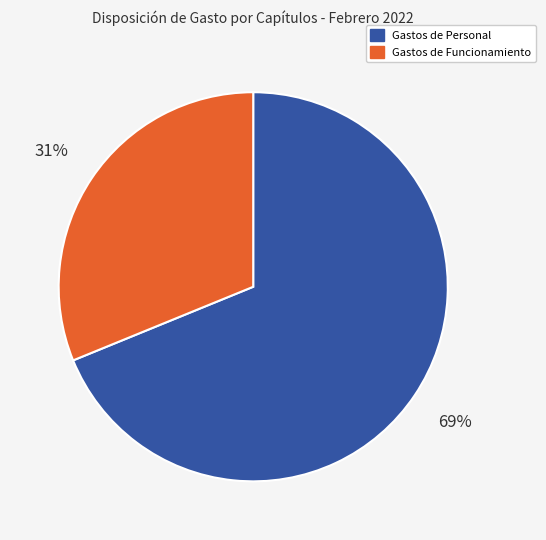

Is there any slice that represents more than half of the pie?

Yes